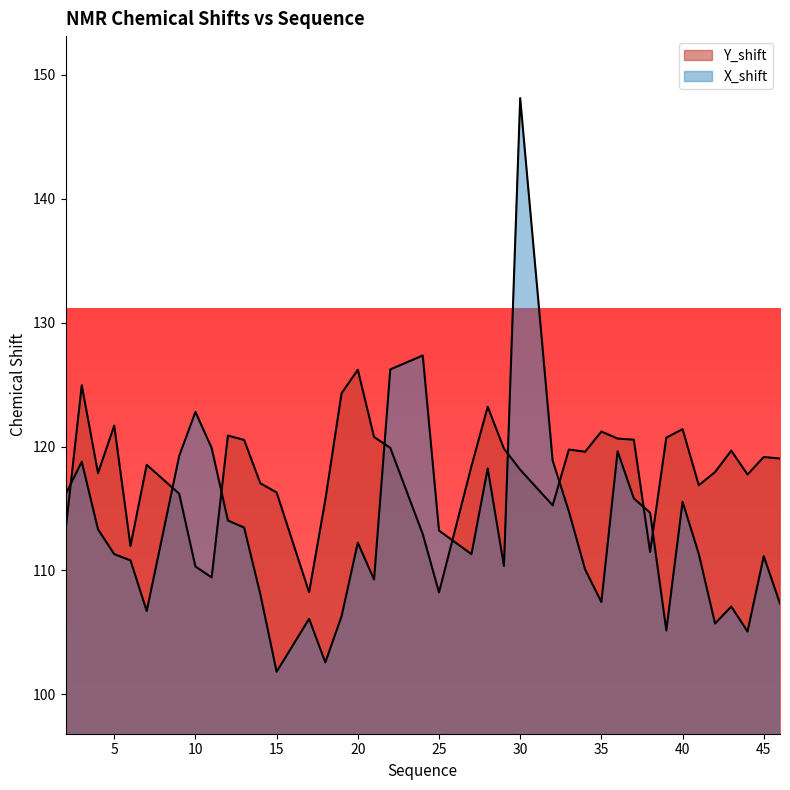

True or false: Y_shift has a value of 118.5 at 7.

True